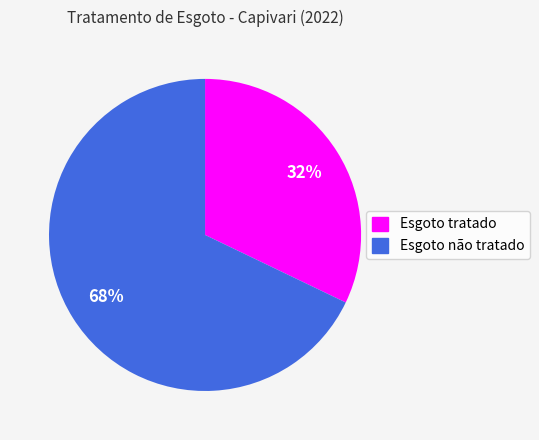

Is it true that Esgoto não tratado is 58% of the pie?

False